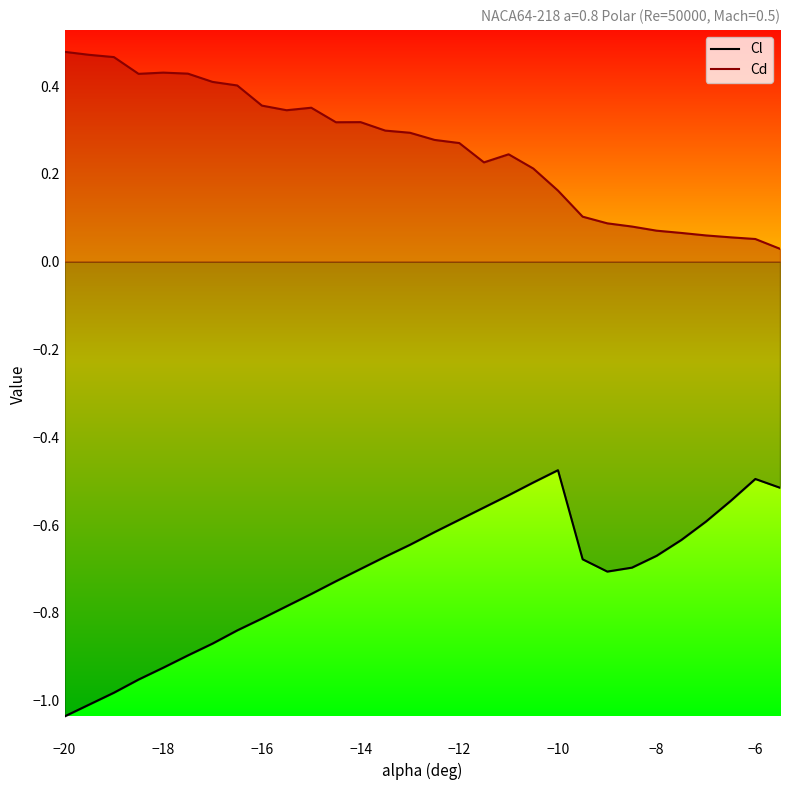

True or false: Cl and Cd cross at least once.

False